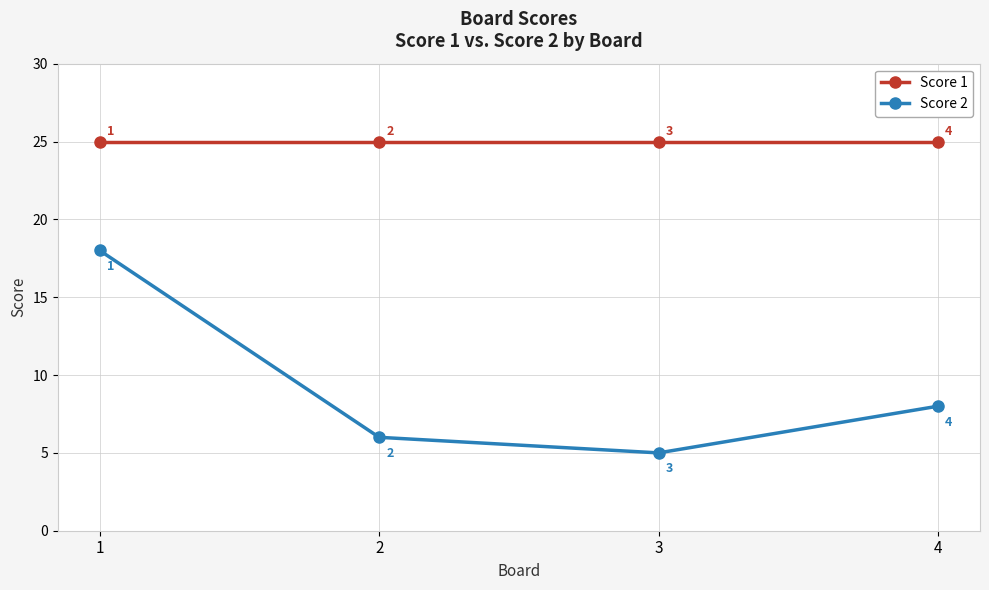

What is the lowest value of the Score 1 series?

25